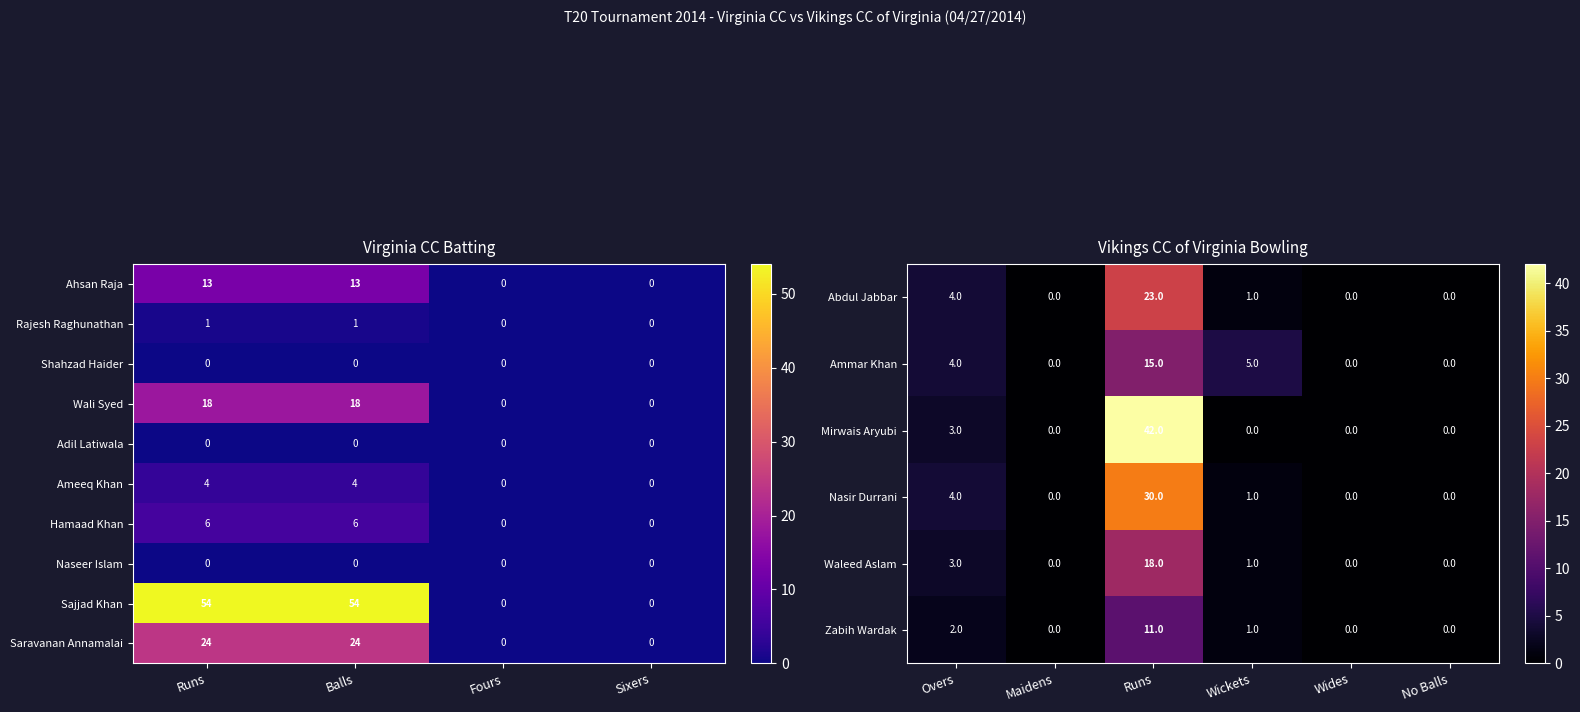

Which series has the largest total across all categories?

Sajjad Khan